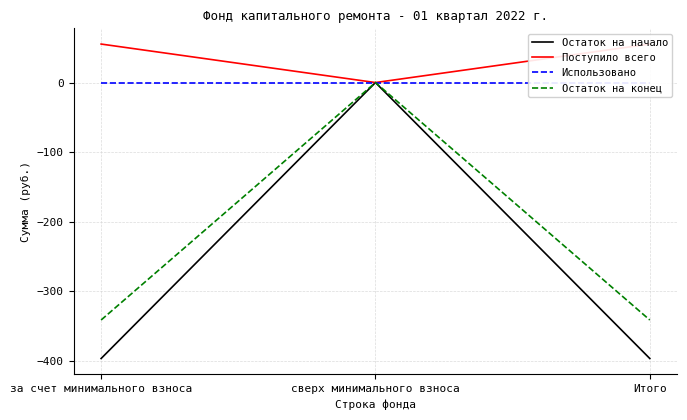

What position from the right is за счет минимального взноса?

3